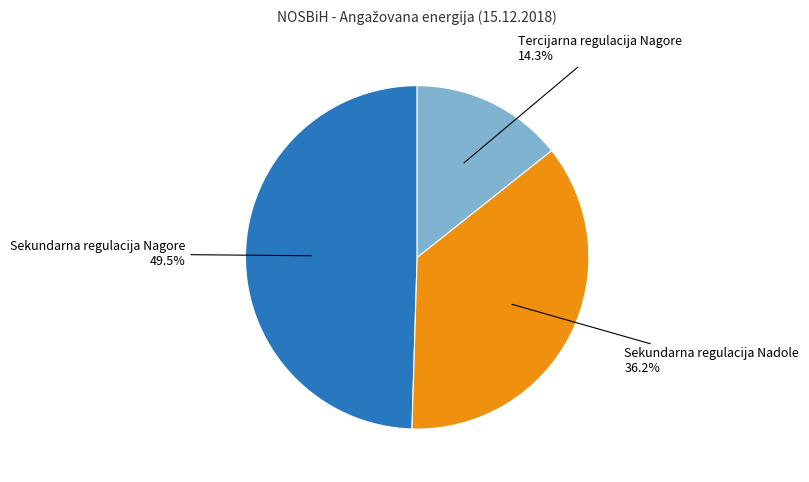

To the nearest percent, what is the average slice percentage?

33%